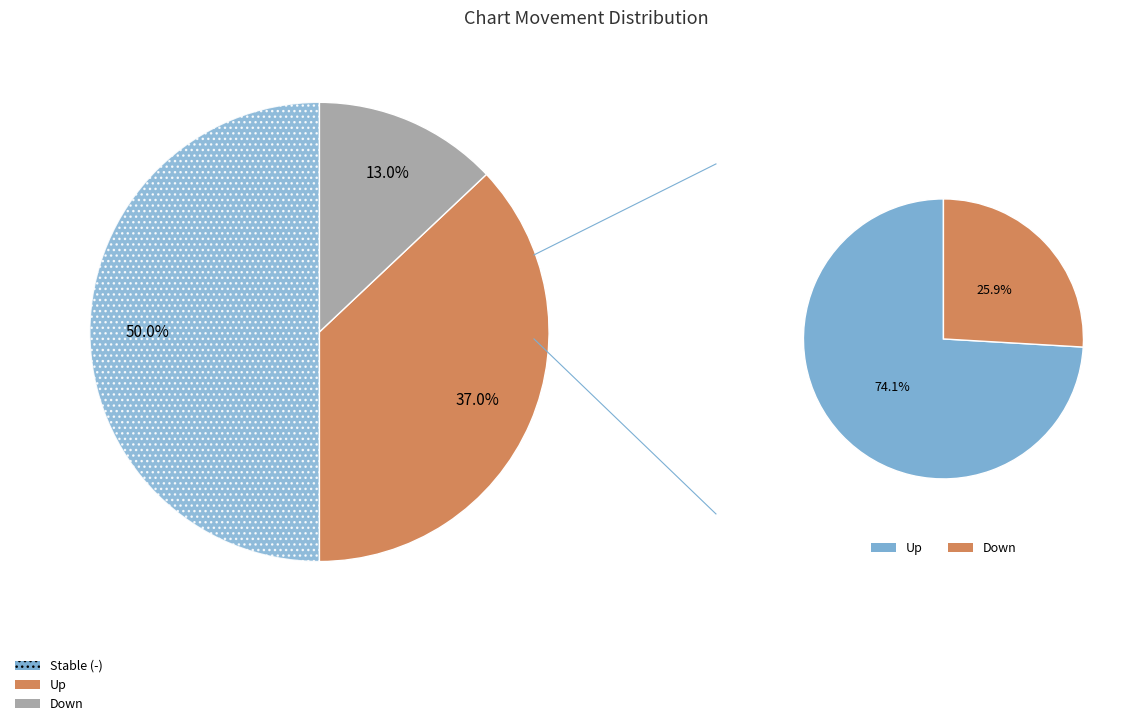

How many segments does this pie chart have?

3